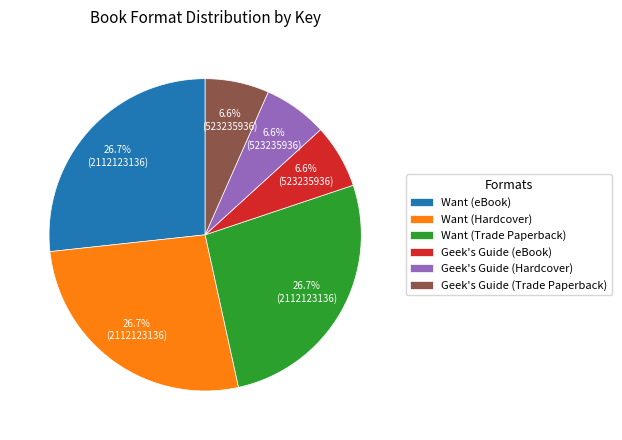

True or false: Geek's Guide (Hardcover) accounts for 1% of the total.

False